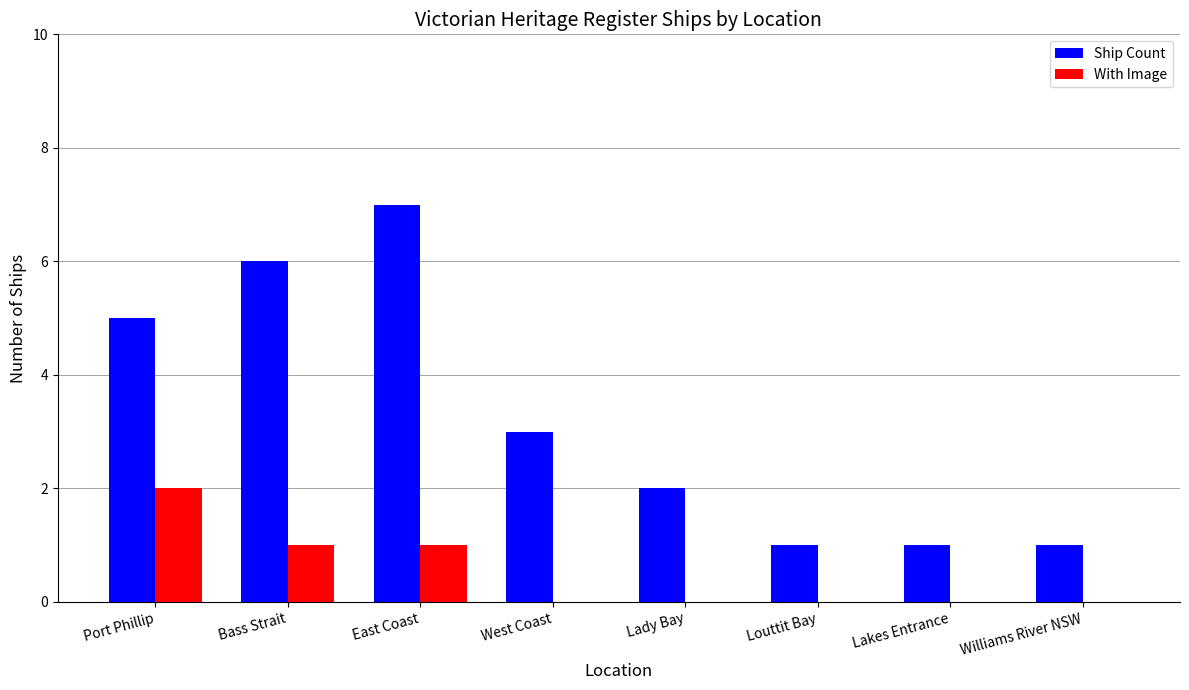

Is the value of Ship Count at Lakes Entrance greater than the value of With Image at Williams River NSW?

Yes